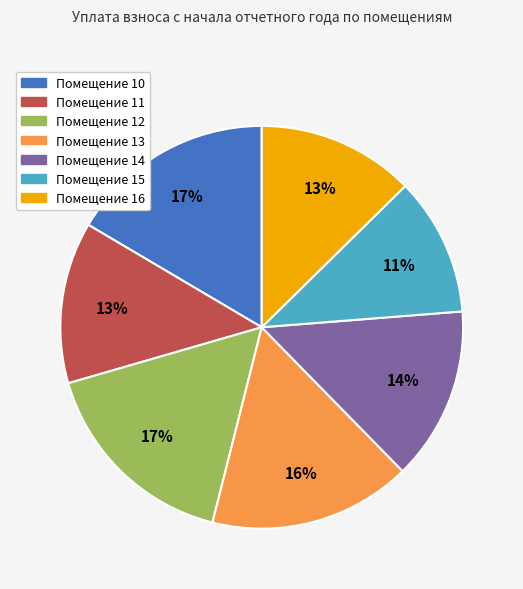

To the nearest percent, what is the average slice percentage?

14%